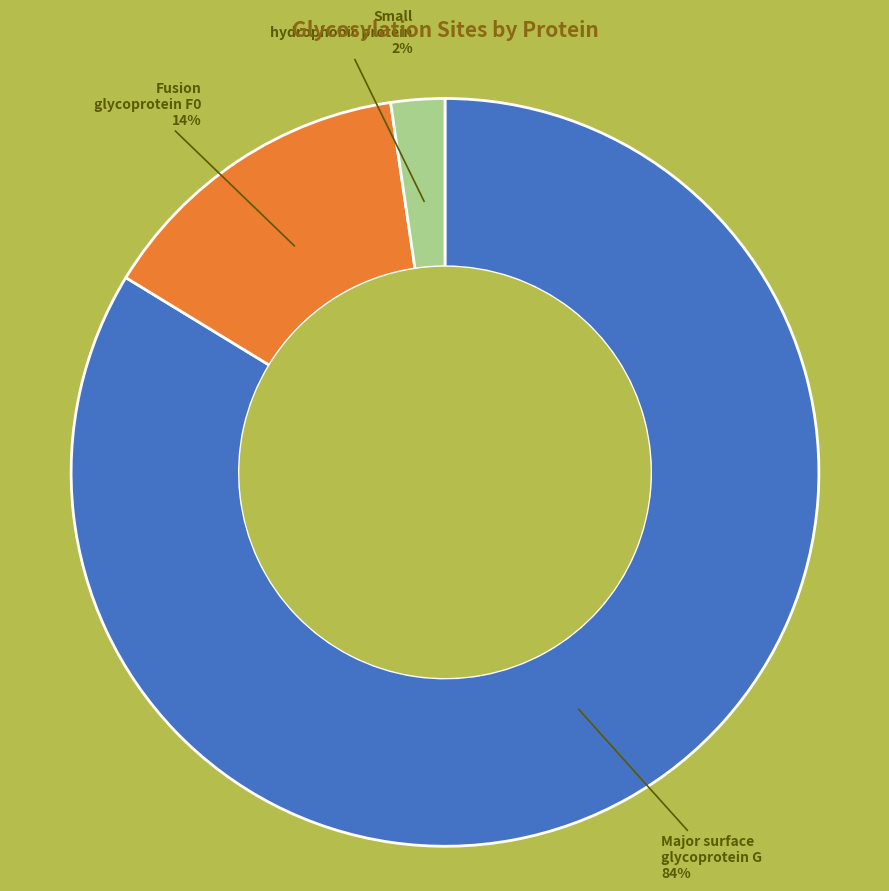

Is the sum of Major surface glycoprotein G and Fusion glycoprotein F0 greater than half?

Yes